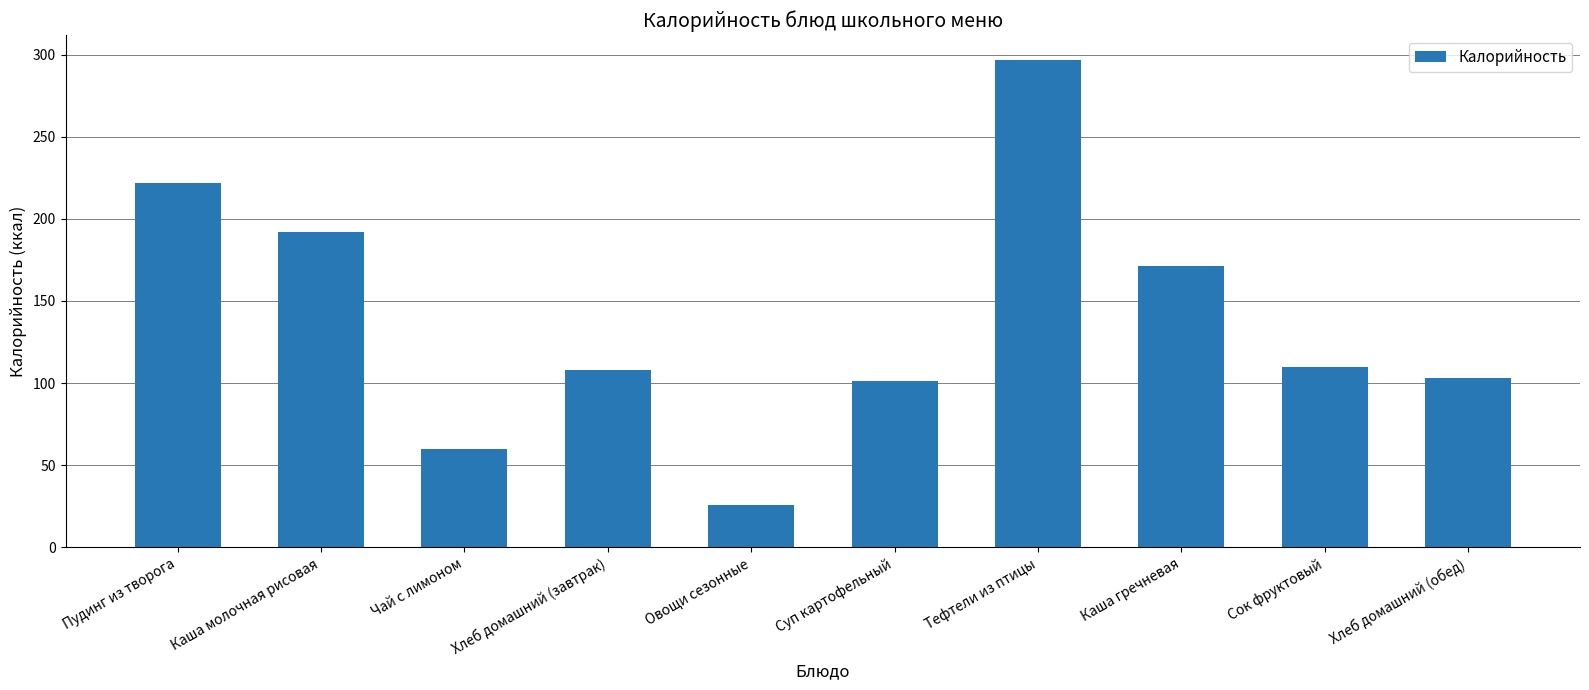

What position from the left is Тефтели из птицы?

7